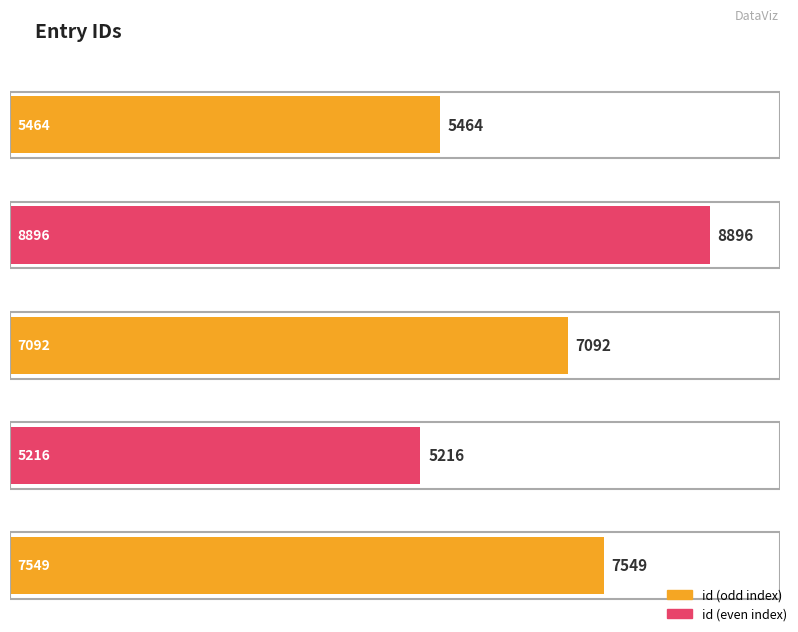

What is the label of the 5th bar from the right?

5464